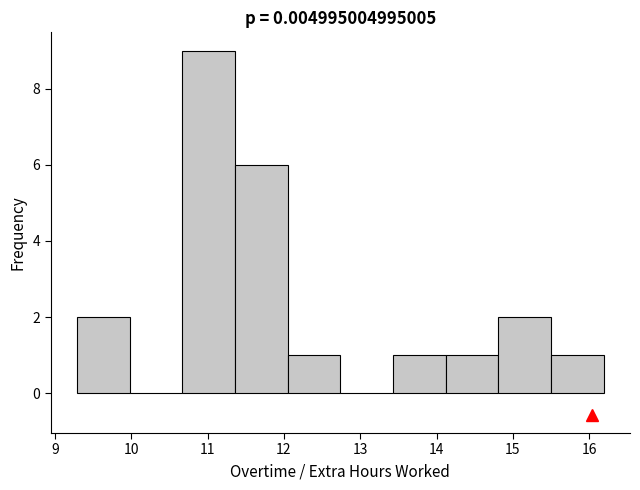

How tall is the bar that spans 11.36 to 12.05 on the x-axis? Neither the bar edges nor the heights are printed on the chart, so give them approximately, as read against the axes.

6